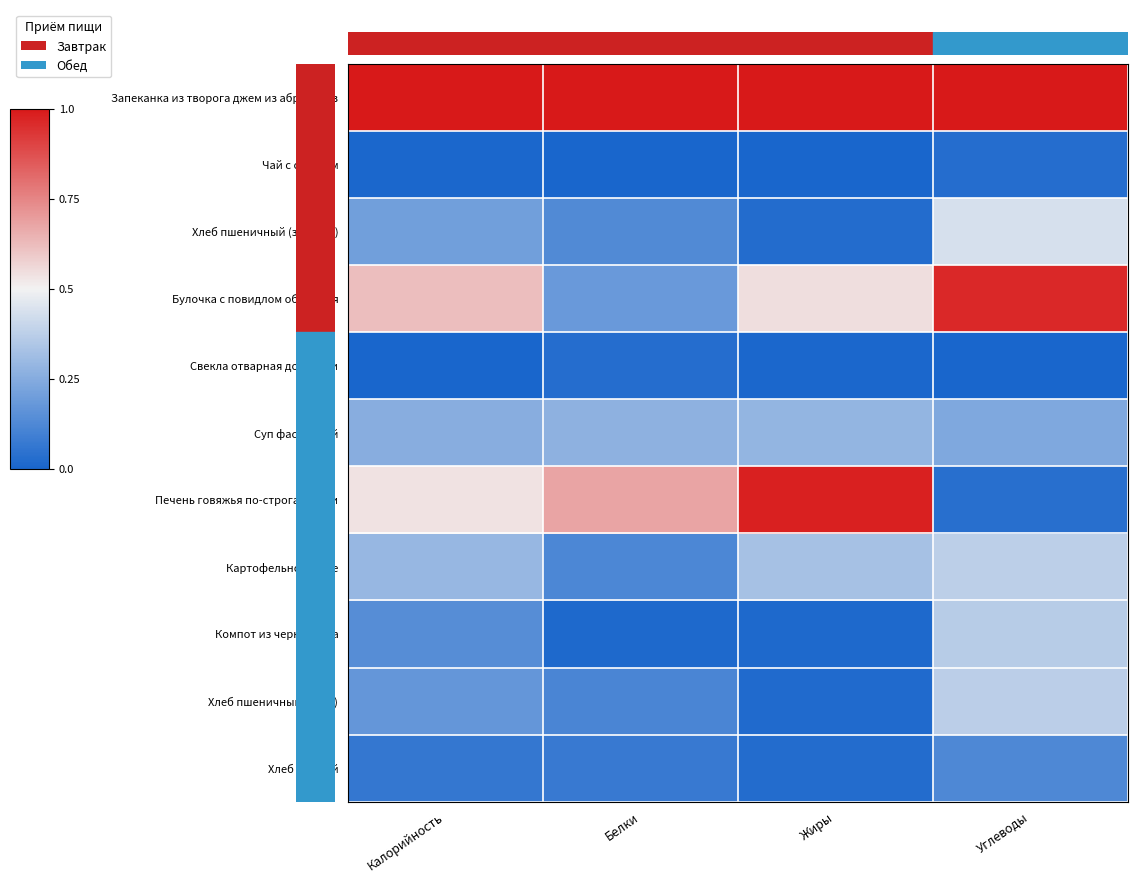

Reading left to right, list all the values displayed in this chart.

Запеканка из творога джем из абрикосов: Калорийность=1.0	Белки=1.0	Жиры=1.0	Углеводы=1.0
Чай с сахаром: Калорийность=0.0	Белки=0.0	Жиры=0.0	Углеводы=0.0
Хлеб пшеничный (завтрак): Калорийность=0.2	Белки=0.1	Жиры=0.0	Углеводы=0.4
Булочка с повидлом обсыпная: Калорийность=0.6	Белки=0.2	Жиры=0.5	Углеводы=1.0
Свекла отварная дольками: Калорийность=0.0	Белки=0.0	Жиры=0.0	Углеводы=0.0
Суп фасолевый: Калорийность=0.3	Белки=0.3	Жиры=0.3	Углеводы=0.2
Печень говяжья по-строгановски: Калорийность=0.5	Белки=0.7	Жиры=1.0	Углеводы=0.0
Картофельное пюре: Калорийность=0.3	Белки=0.1	Жиры=0.3	Углеводы=0.4
Компот из чернослива: Калорийность=0.1	Белки=0.0	Жиры=0.0	Углеводы=0.4
Хлеб пшеничный (обед): Калорийность=0.2	Белки=0.1	Жиры=0.0	Углеводы=0.4
Хлеб ржаной: Калорийность=0.1	Белки=0.1	Жиры=0.0	Углеводы=0.1